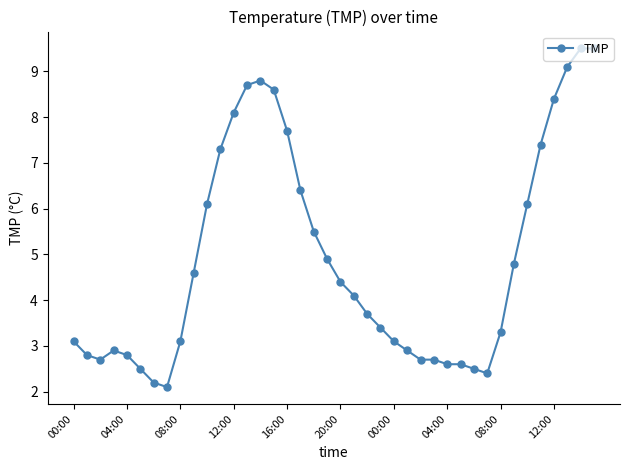

What is the average value?

4.9